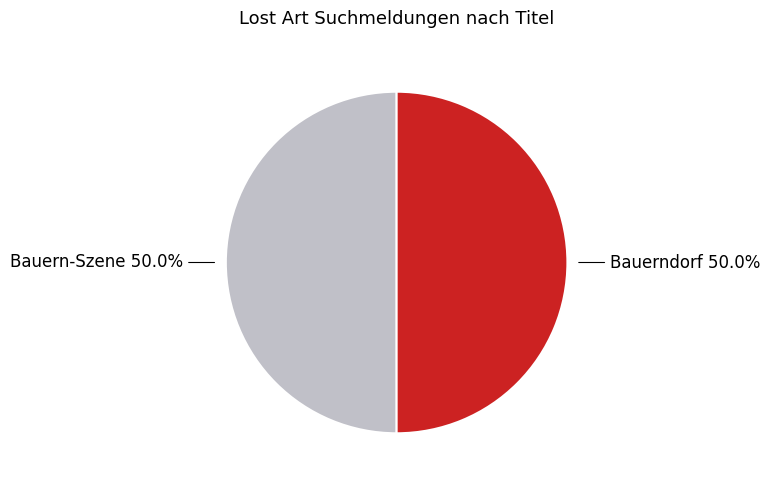

What is the total percentage of Bauern-Szene 50.0% and Bauerndorf 50.0%?

100.0%